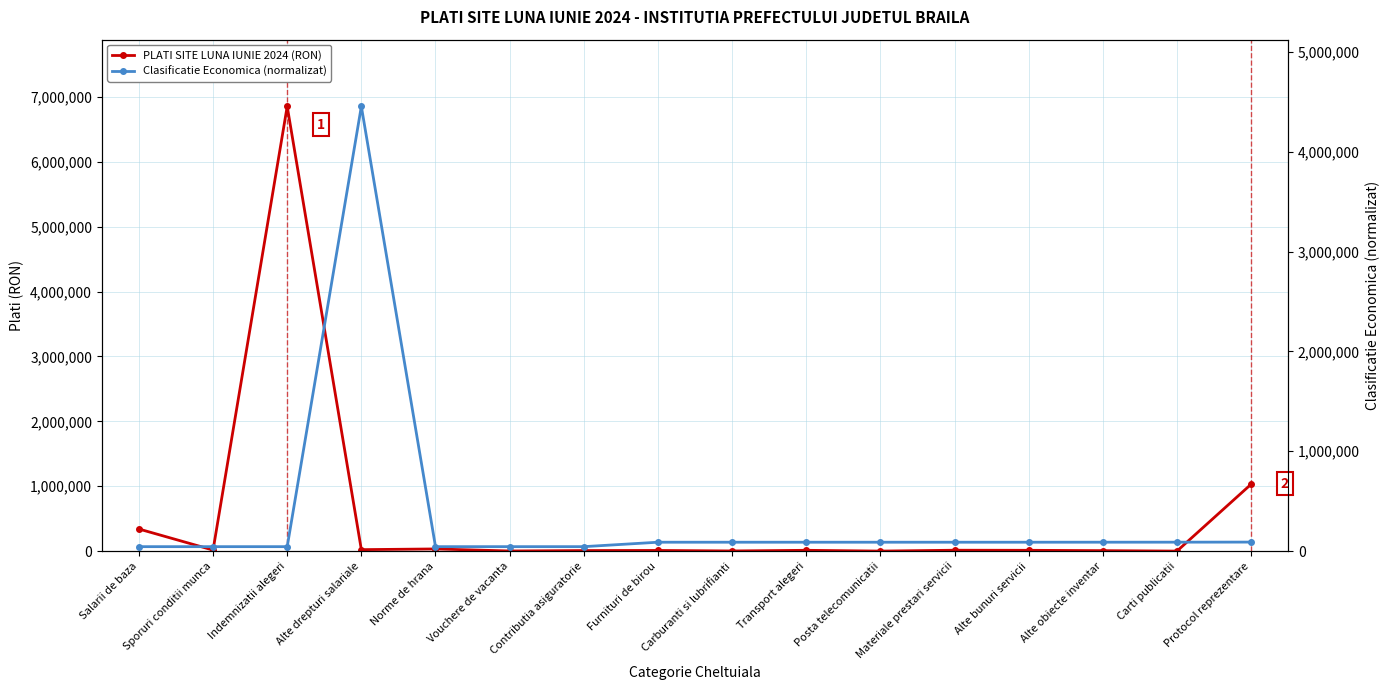

Rank the categories by Clasificatie Economica (normalizat) value from lowest to highest.

Salarii de baza, Sporuri conditii munca, Indemnizatii alegeri, Norme de hrana, Vouchere de vacanta, Contributia asiguratorie, Furnituri de birou, Carburanti si lubrifianti, Transport alegeri, Posta telecomunicatii, Materiale prestari servicii, Alte bunuri servicii, Alte obiecte inventar, Carti publicatii, Protocol reprezentare, Alte drepturi salariale